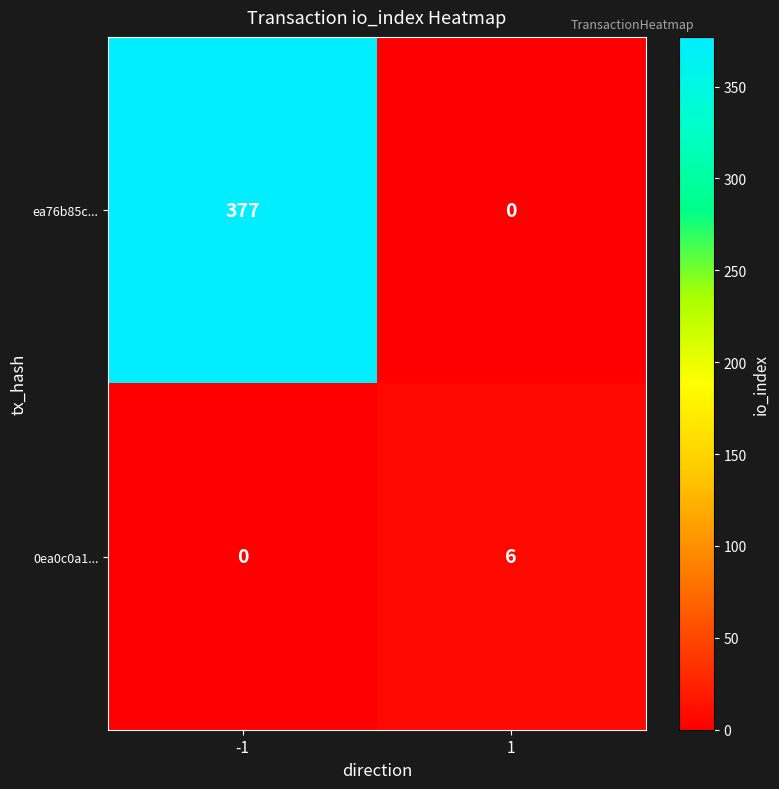

Reading left to right, extract all data points from this chart.

ea76b85c...: 377	0
0ea0c0a1...: 0	6